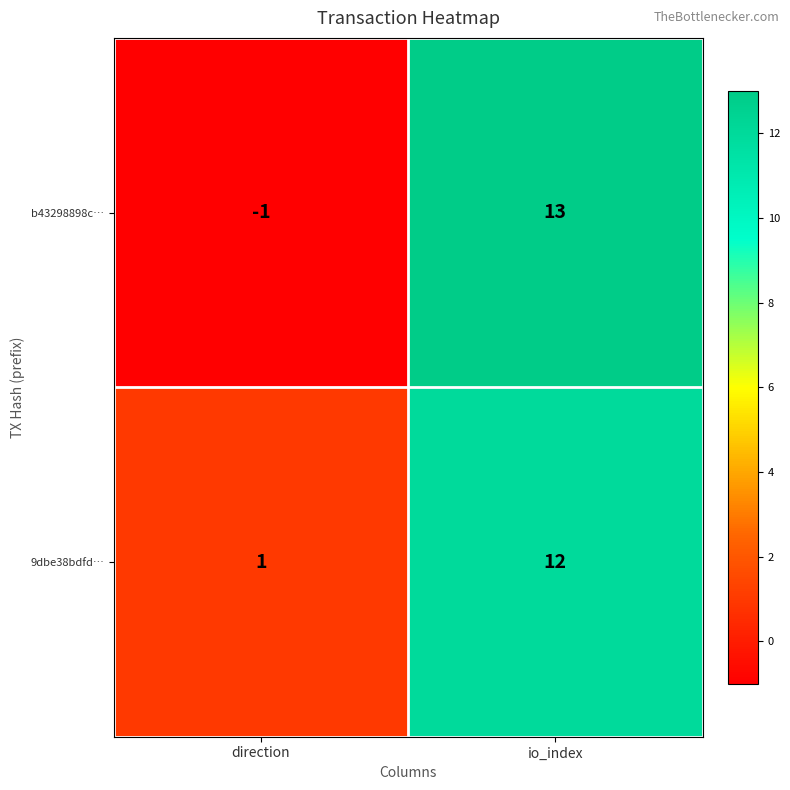

What is the sum of all 9dbe38bdfd… values?

13